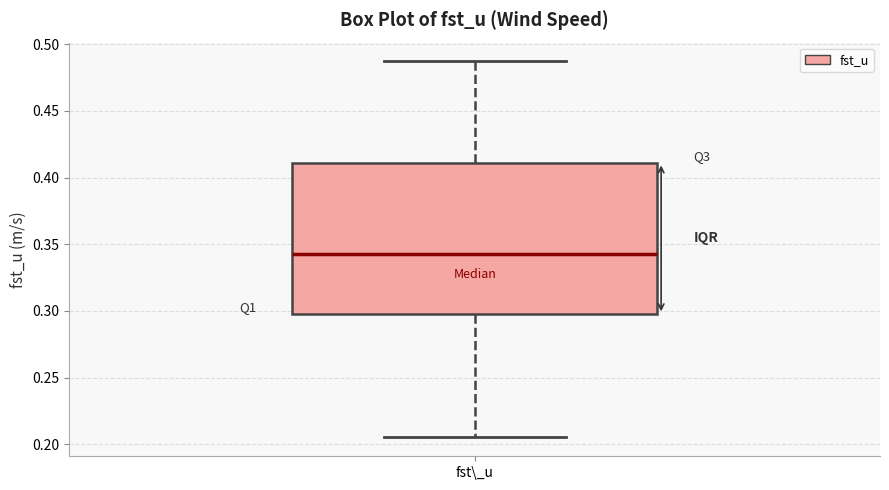

Where does the upper whisker of the box for fst\_u end on the y-axis? The values are not printed on the chart, so give them approximately, as read against the axis.

0.485